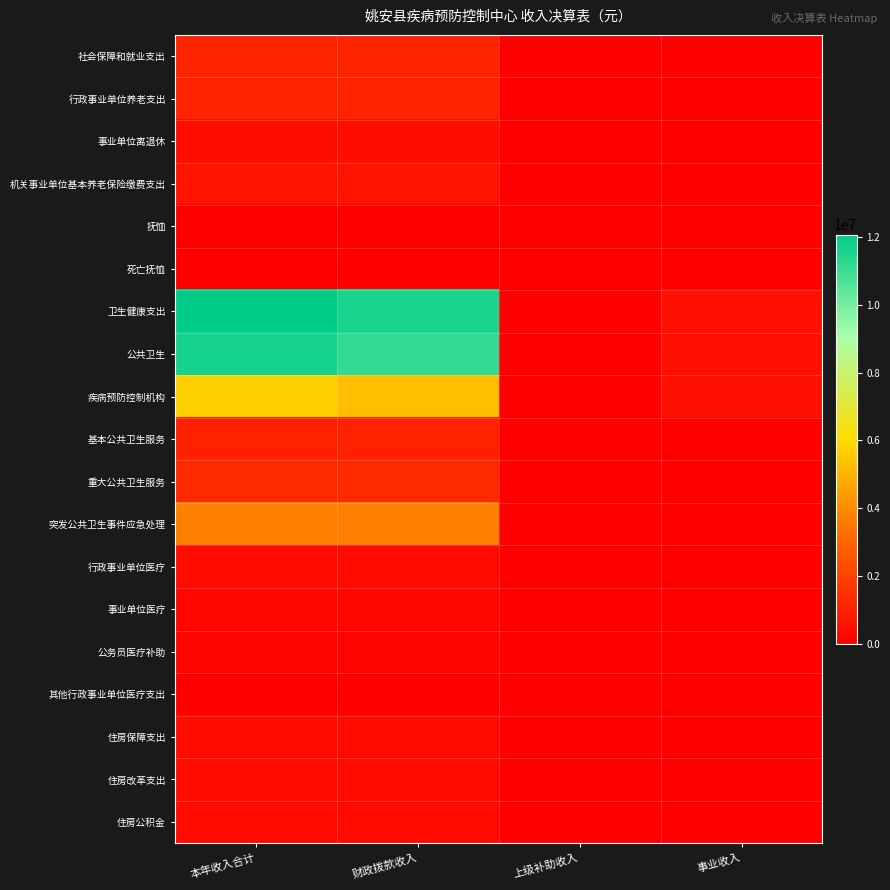

What is the maximum value shown in the chart?

12073243.9